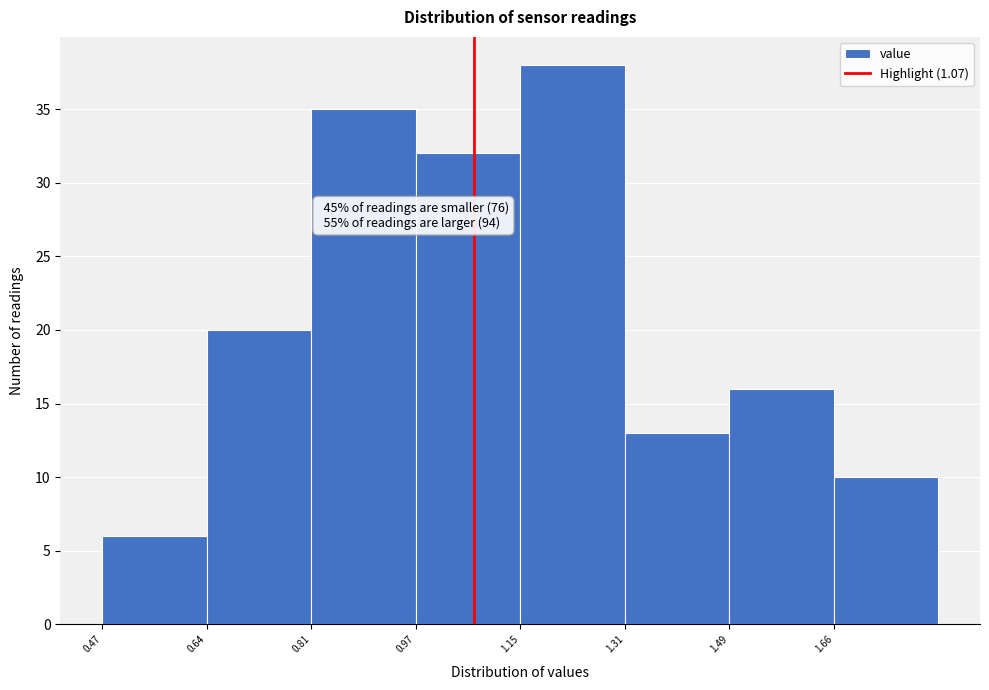

Which range on the x-axis has the tallest bar?

1.145 to 1.315